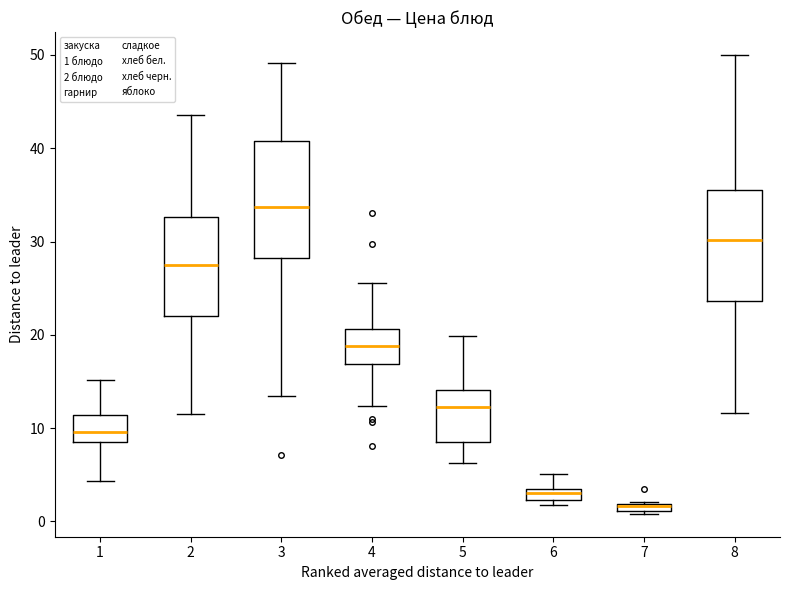

Where does the lower whisker of the box at x = 4 end on the y-axis? The values are not printed on the chart, so give them approximately, as read against the axis.

12